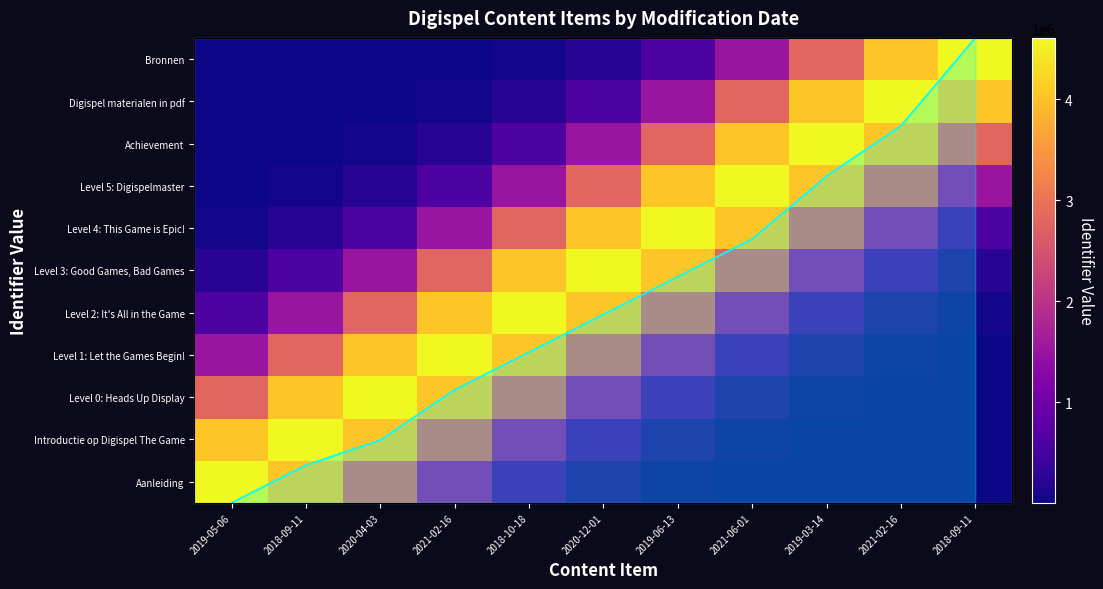

List the labels in order of value, smallest first.

2019-05-06, 2018-09-11, 2020-04-03, 2021-02-16, 2018-10-18, 2020-12-01, 2019-06-13, 2021-06-01, 2019-03-14, 2021-02-16, 2018-09-11